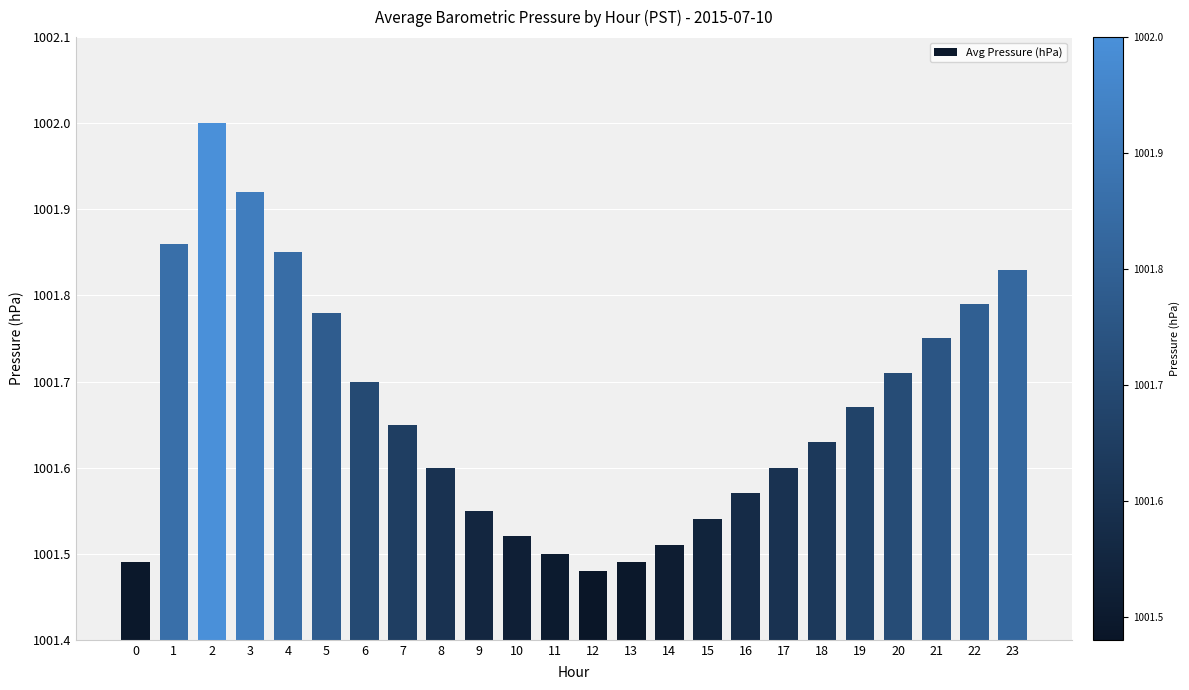

What is the difference between the second highest and minimum values?

0.4